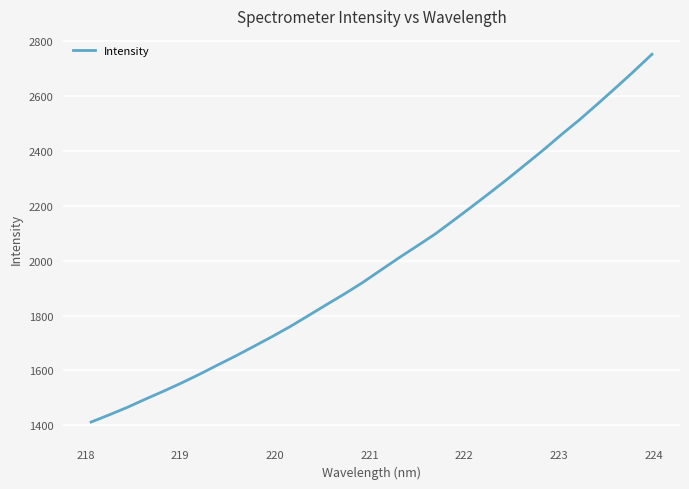

What is the smallest value displayed?

1411.9